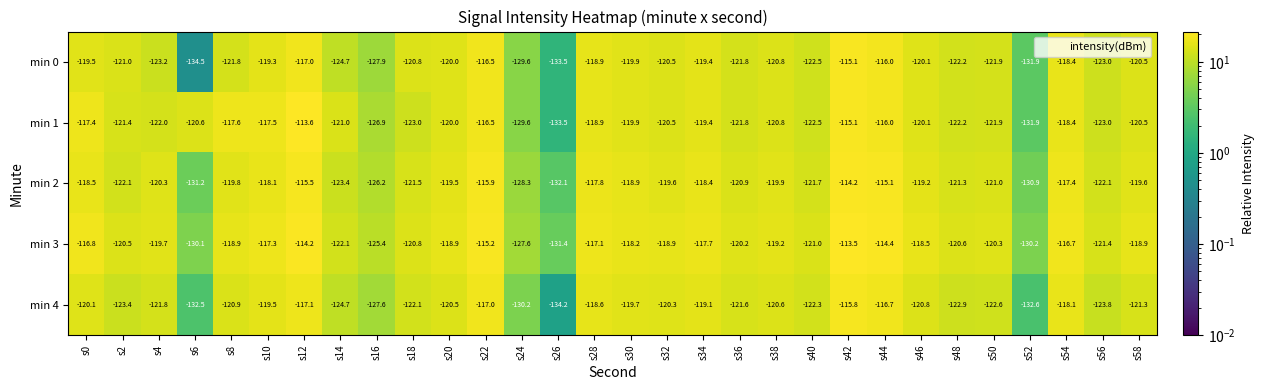

How many categories are shown in the chart?

30